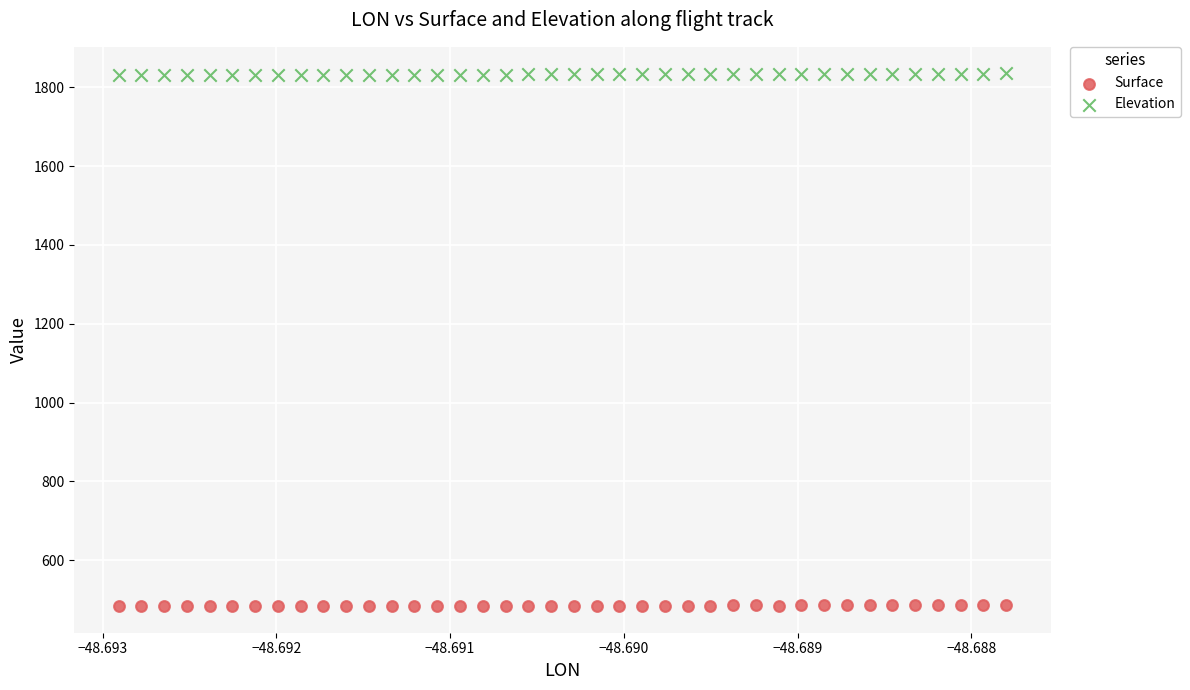

Which series reaches the maximum Y coordinate?

Elevation